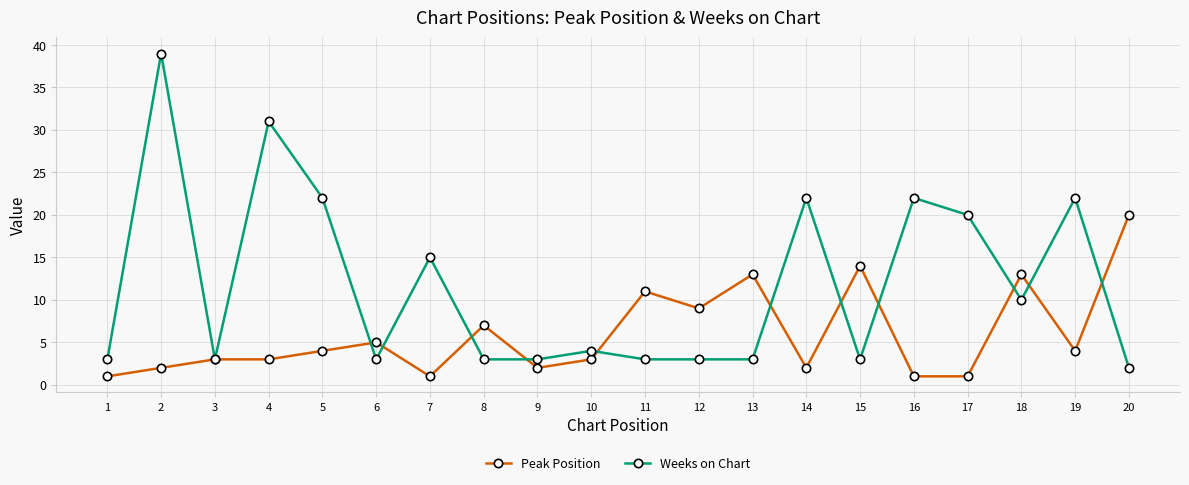

Which category has the lowest value in the Weeks on Chart series?

20